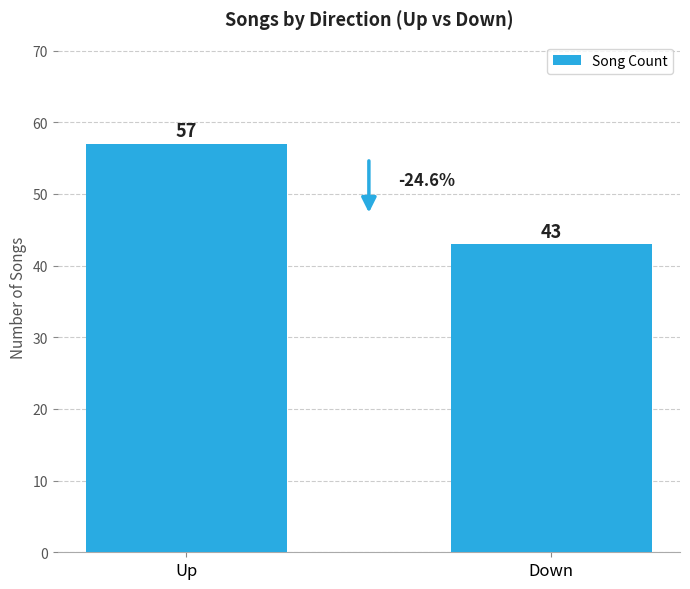

What is the average value?

50